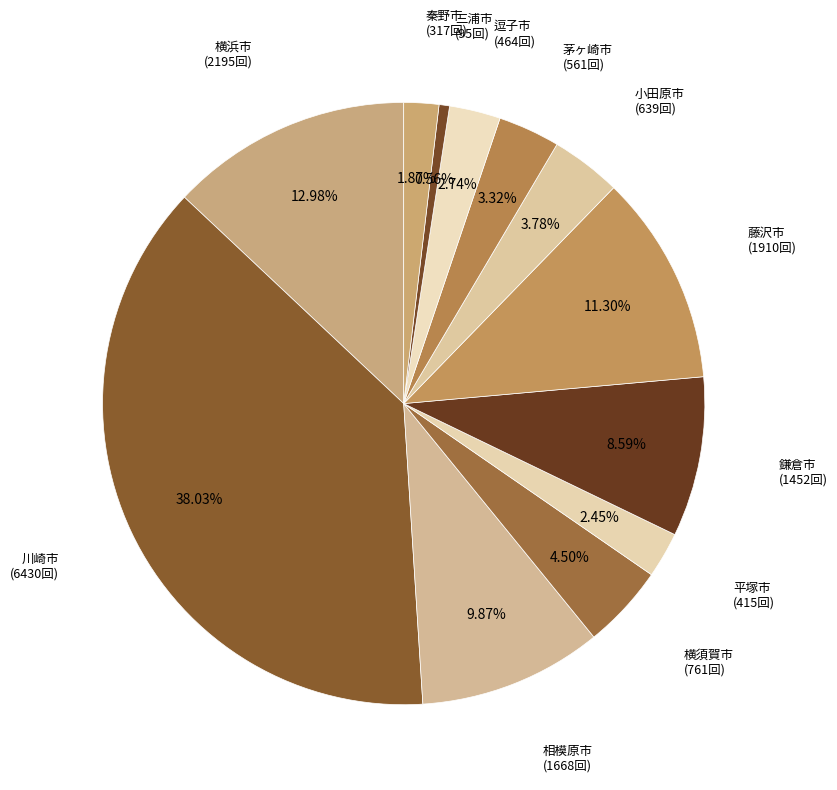

To the nearest percent, what portion does 小田原市 represent?

4%